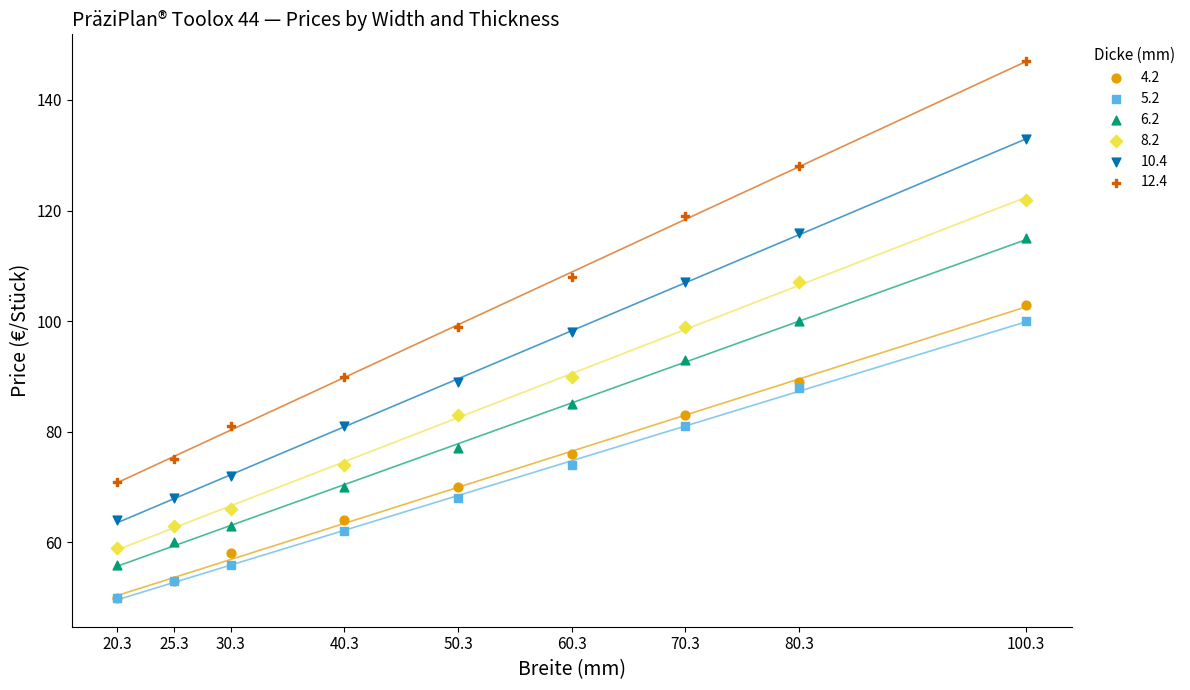

Which series contains the highest Y value?

12.4